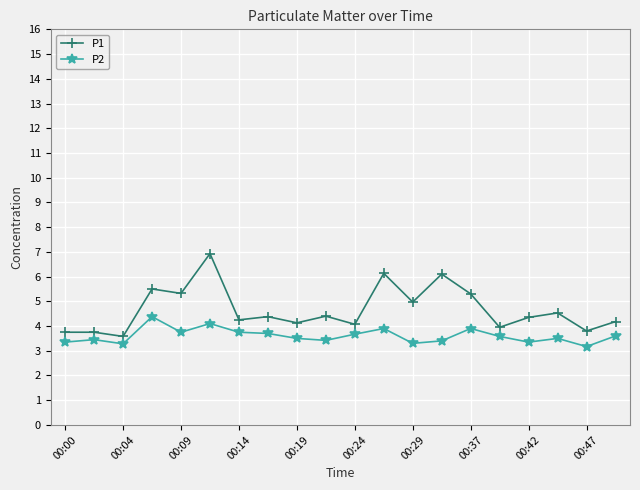

What is the value of the P1 point at the 16th from the left?

4.0